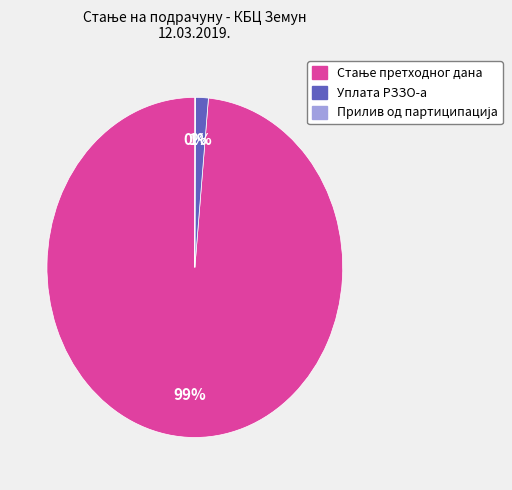

To the nearest percent, what portion does Уплата РЗЗО-а represent?

1%